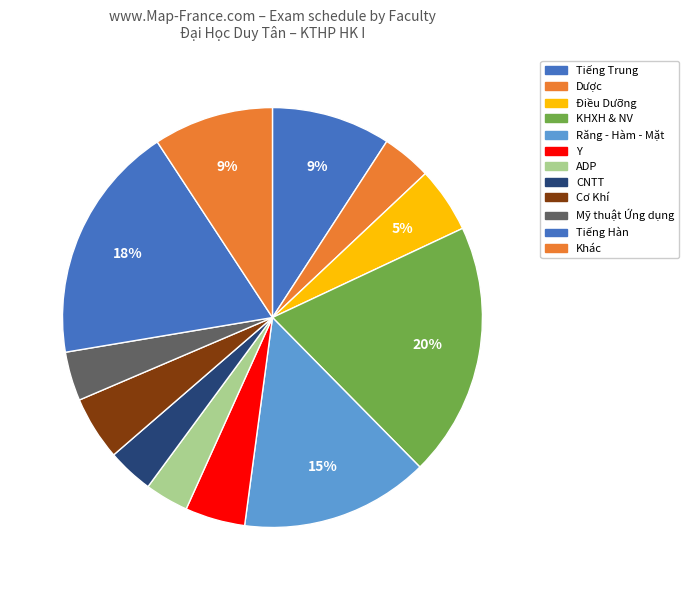

Does Điều Dưỡng represent more than half of the total?

No